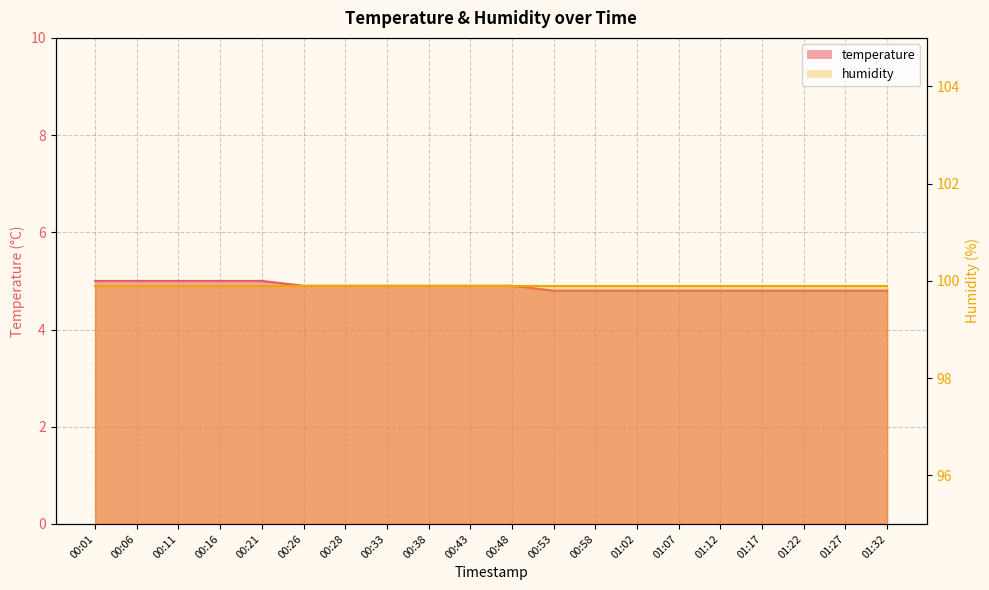

Approximately how many times larger is the value at 00:11 compared to 01:12?

1.0